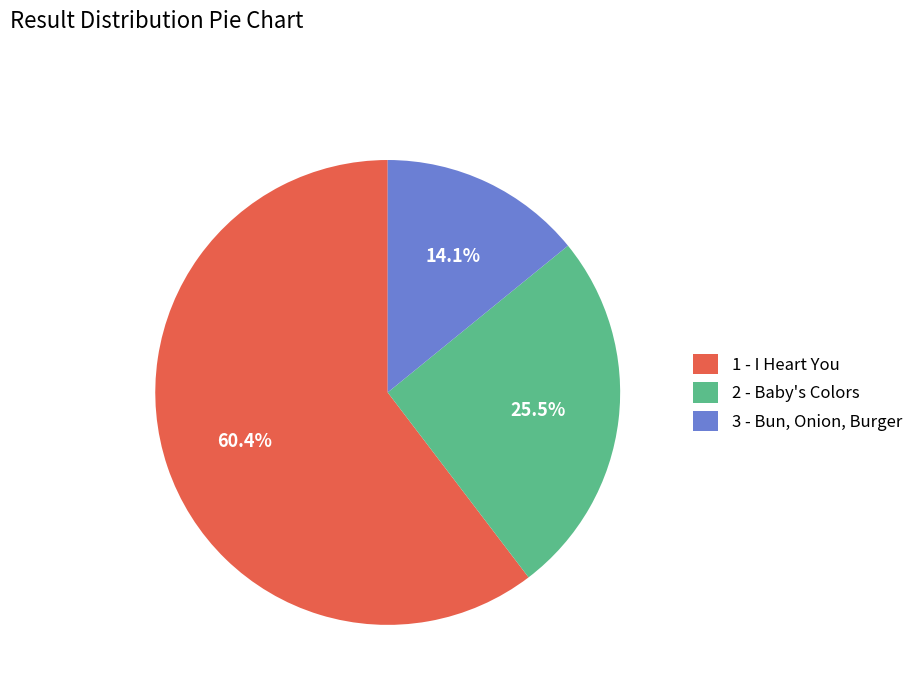

Between 3 - Bun, Onion, Burger and 2 - Baby's Colors, which is larger?

2 - Baby's Colors